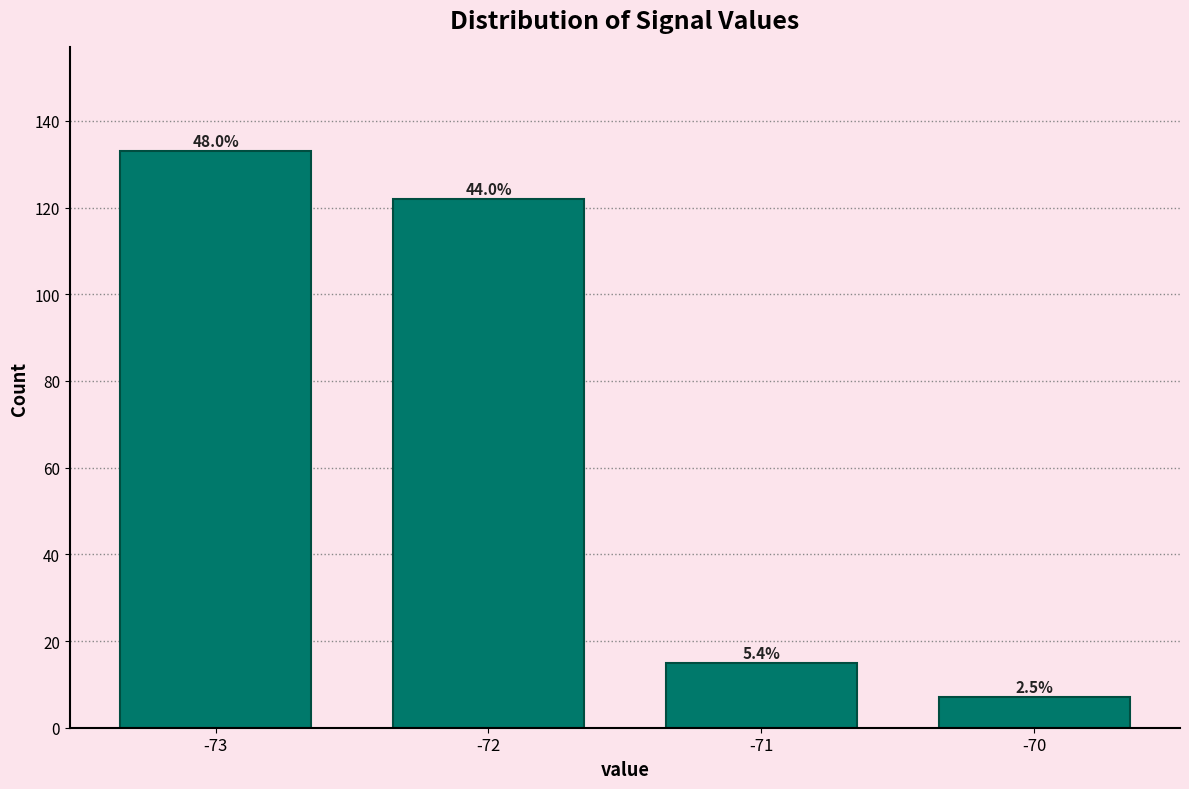

How many bars are there in total?

4